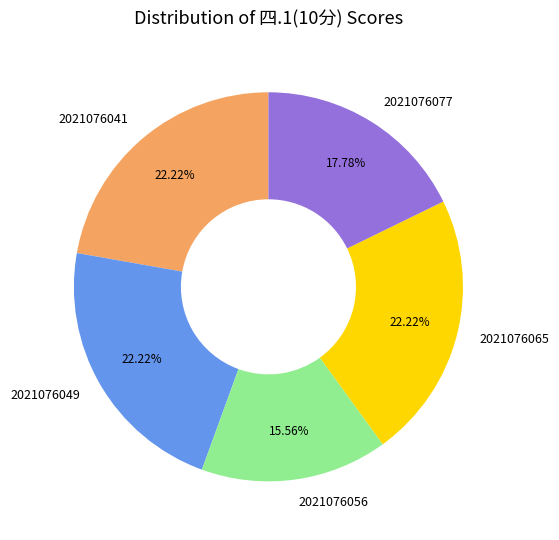

Is 2021076077 the majority of the pie?

No